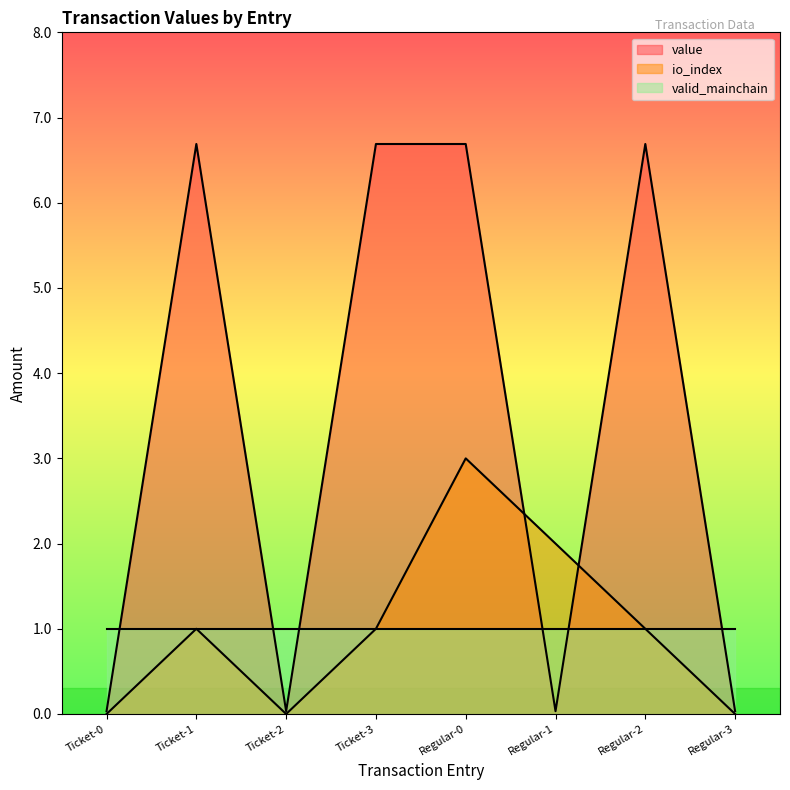

How many lines are shown in the chart?

3